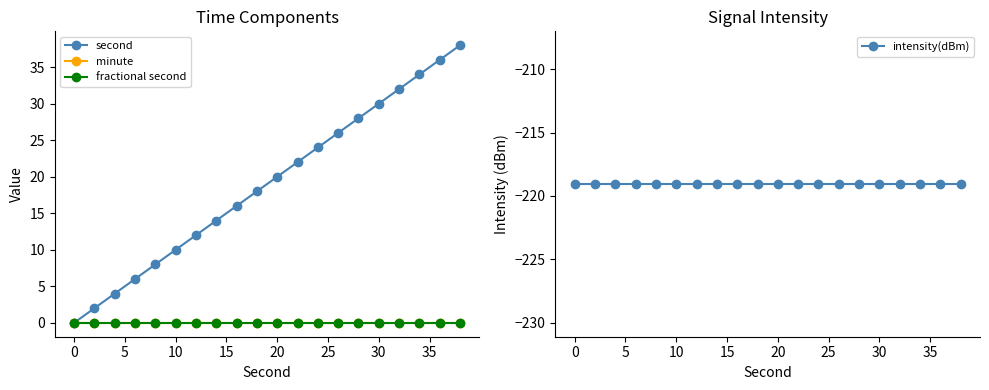

Reading left to right, list all the values displayed in this chart.

second: 0.0	2.0	4.0	6.0	8.0	10.0	12.0	14.0	16.0	18.0	20.0	22.0	24.0	26.0	28.0	30.0	32.0	34.0	36.0	38.0
minute: 0.0	0.0	0.0	0.0	0.0	0.0	0.0	0.0	0.0	0.0	0.0	0.0	0.0	0.0	0.0	0.0	0.0	0.0	0.0	0.0
fractional second: 0.0	0.0	0.0	0.0	0.0	0.0	0.0	0.0	0.0	0.0	0.0	0.0	0.0	0.0	0.0	0.0	0.0	0.0	0.0	0.0
intensity(dBm): -219.1	-219.1	-219.1	-219.1	-219.1	-219.1	-219.1	-219.1	-219.1	-219.1	-219.1	-219.1	-219.1	-219.1	-219.1	-219.1	-219.1	-219.1	-219.1	-219.1